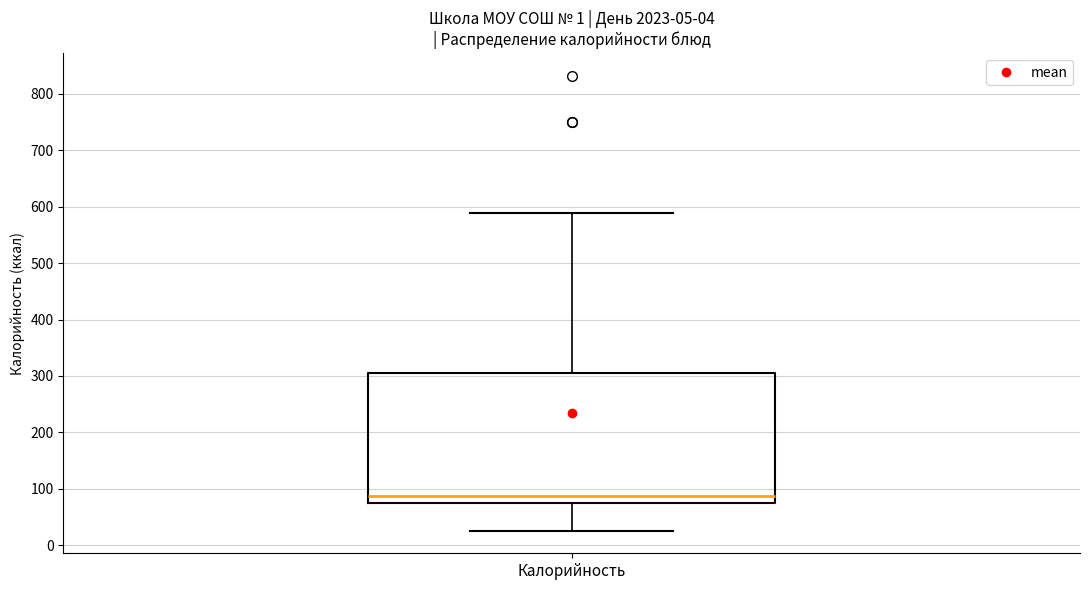

Where is the upper edge of the box for Калорийность on the y-axis? The values are not printed on the chart, so give them approximately, as read against the axis.

310